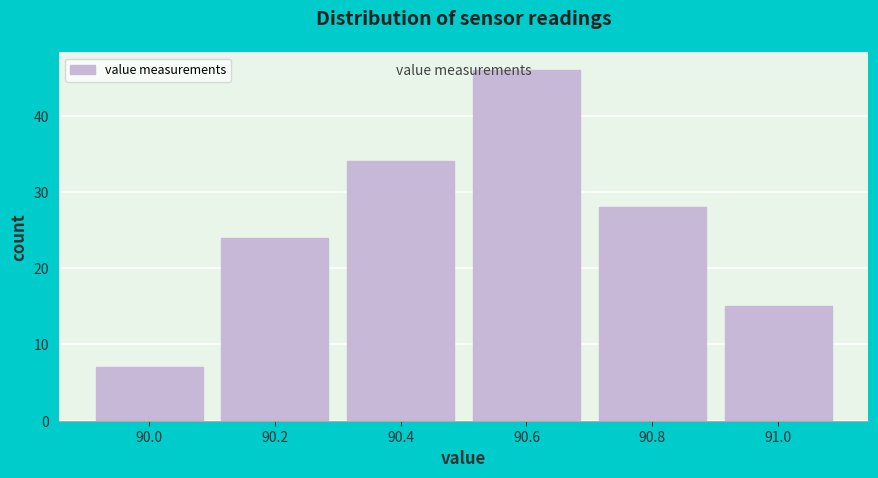

What is the height of the bar covering 90.1 to 90.3 on the x-axis? The values are not printed on the chart, so give them approximately, as read against the axis.

24